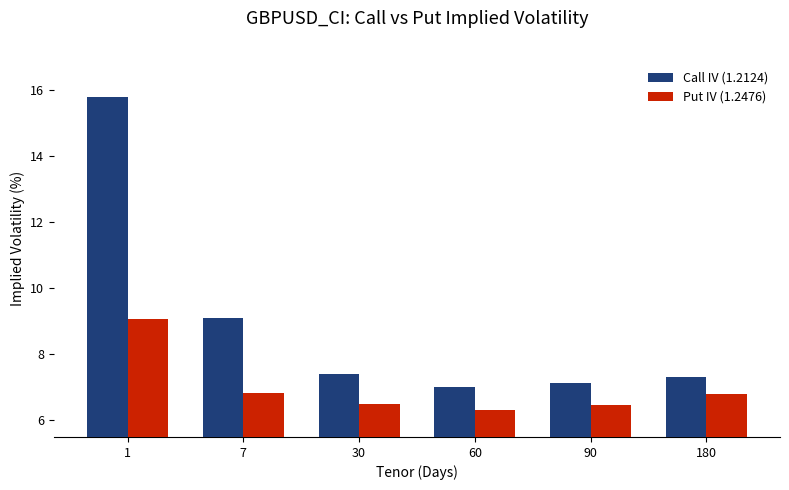

Between 1 and 60, which series saw the biggest shift?

Call IV (1.2124)